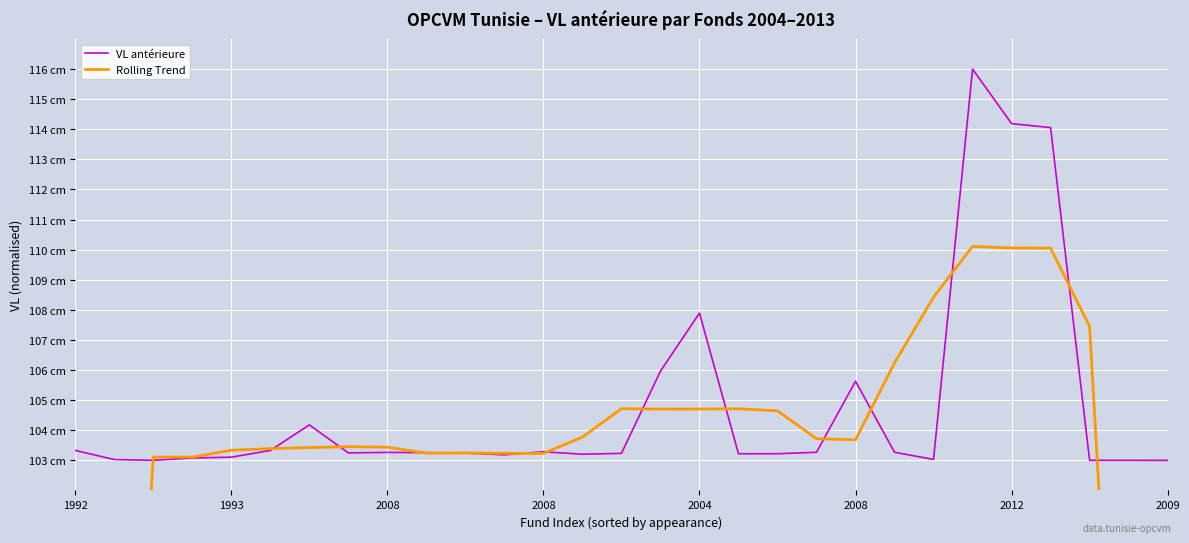

What is the difference between the highest and lowest values at 15?

1.3